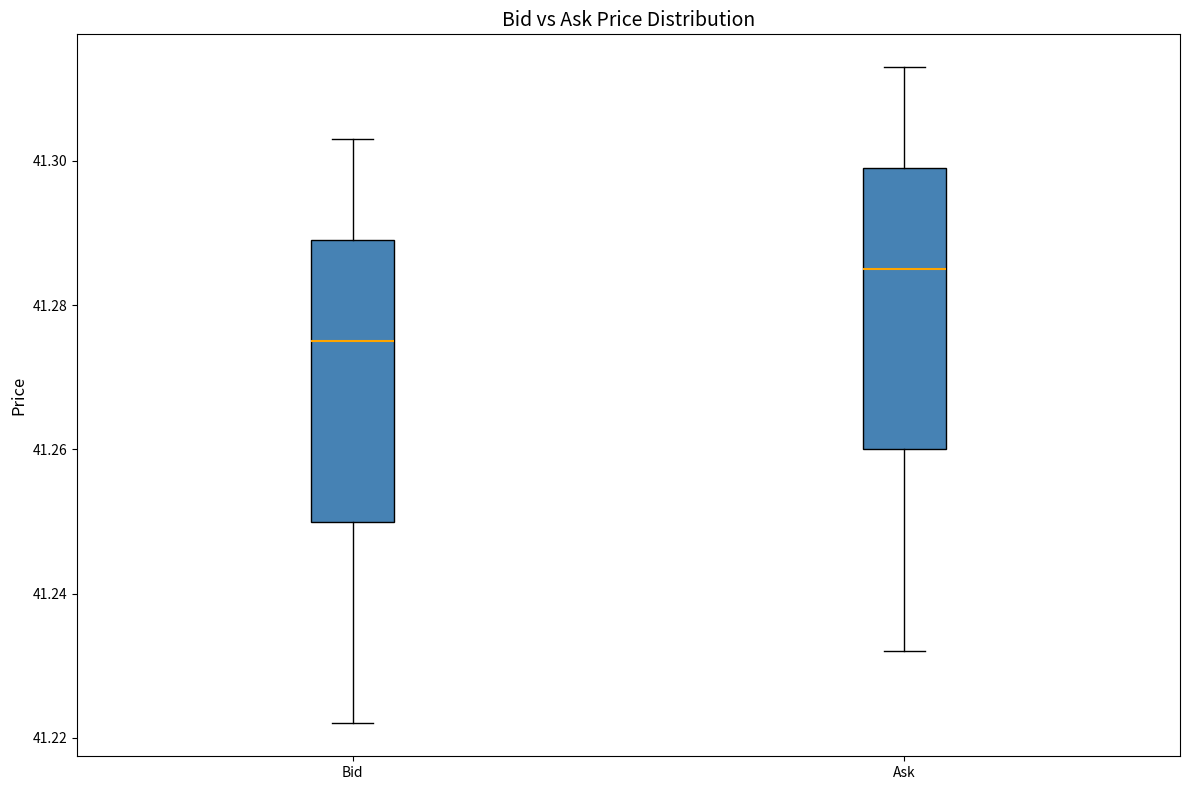

Which box's median line is the lowest?

Bid